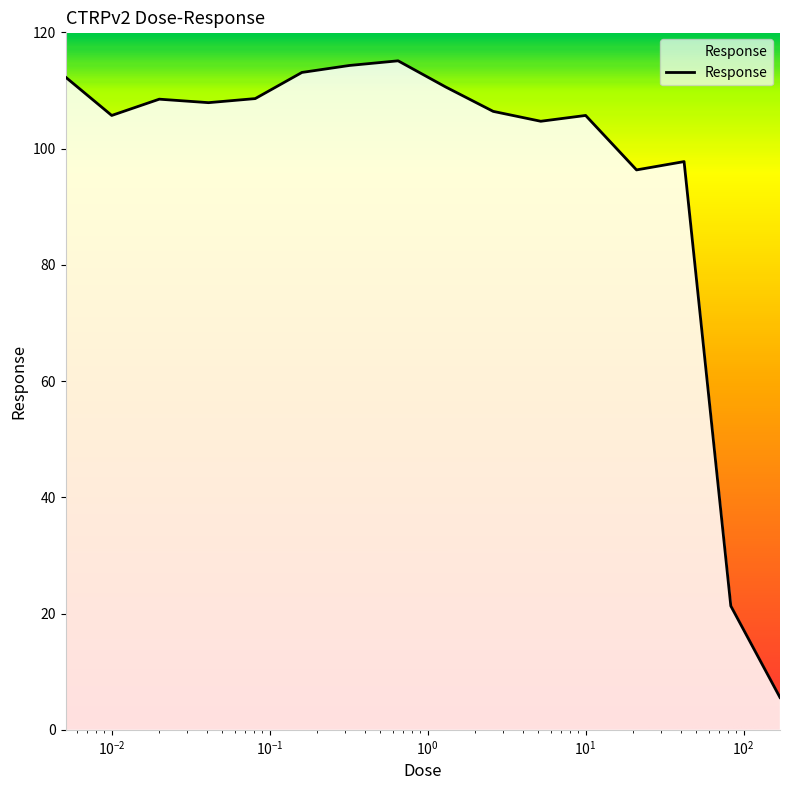

What is the sum of all values?

1533.9